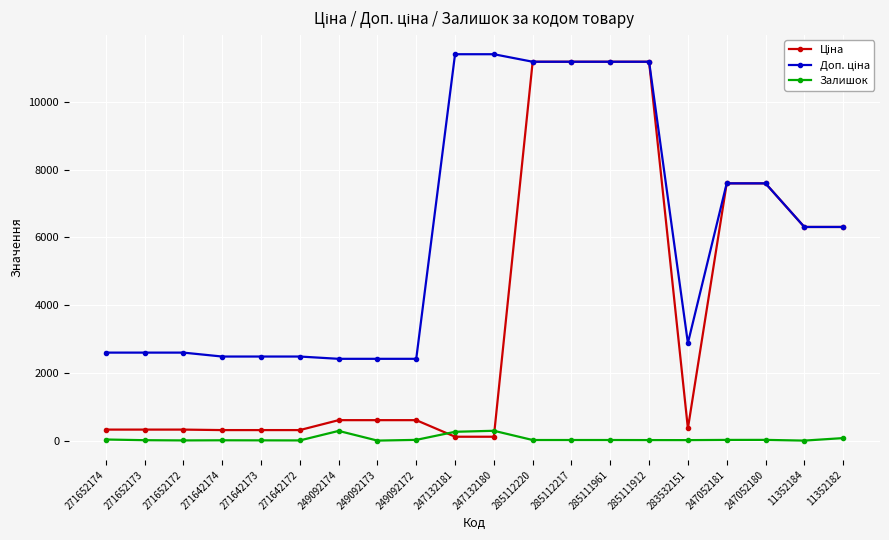

At how many categories does at least one series exceed 8624?

6